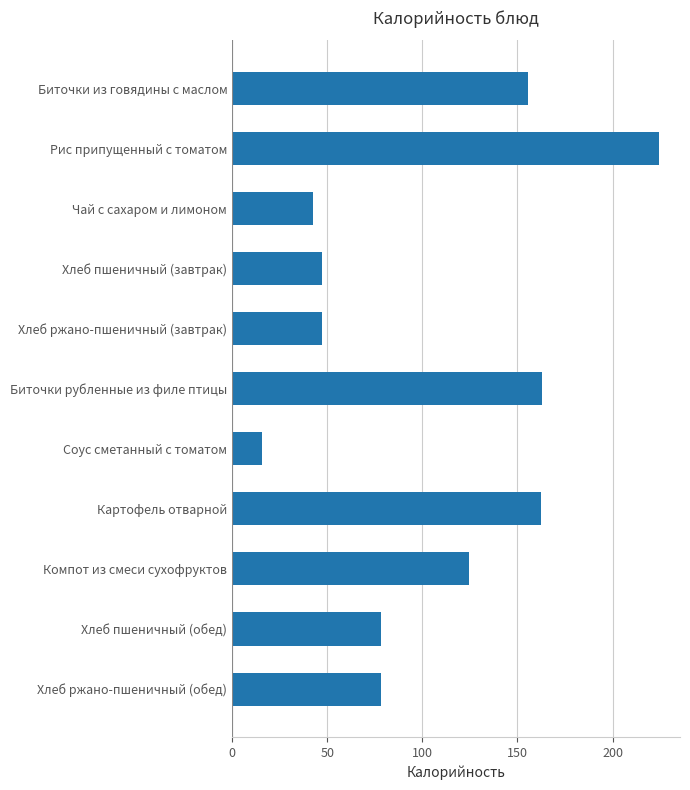

Which has a higher value, Хлеб ржано-пшеничный (завтрак) or Хлеб ржано-пшеничный (обед)?

Хлеб ржано-пшеничный (обед)